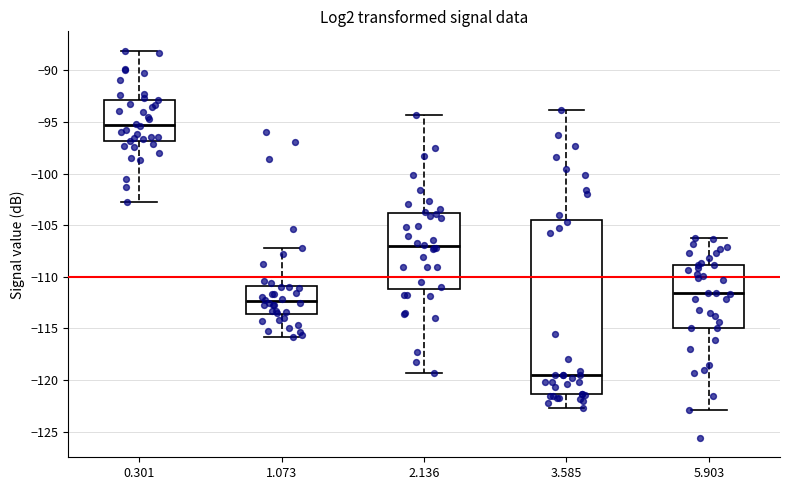

Comparing the boxes themselves (not the whiskers), which one is the tallest?

3.585